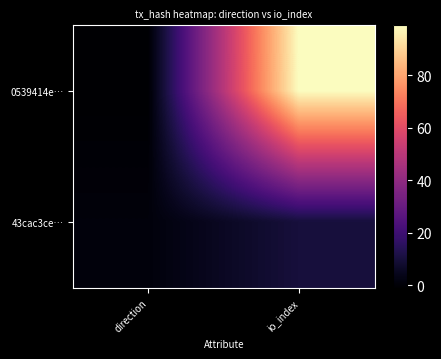

Which series has the largest range (max minus min)?

0539414e…